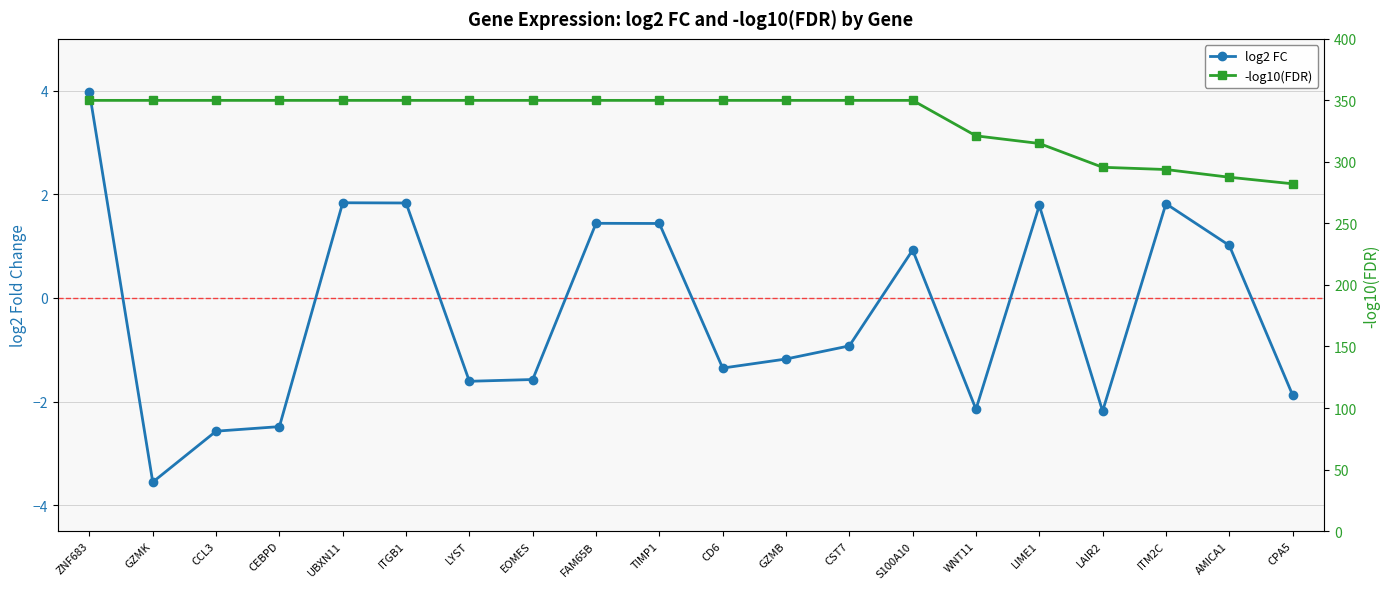

How many values in the log2 FC series are below 0?

11